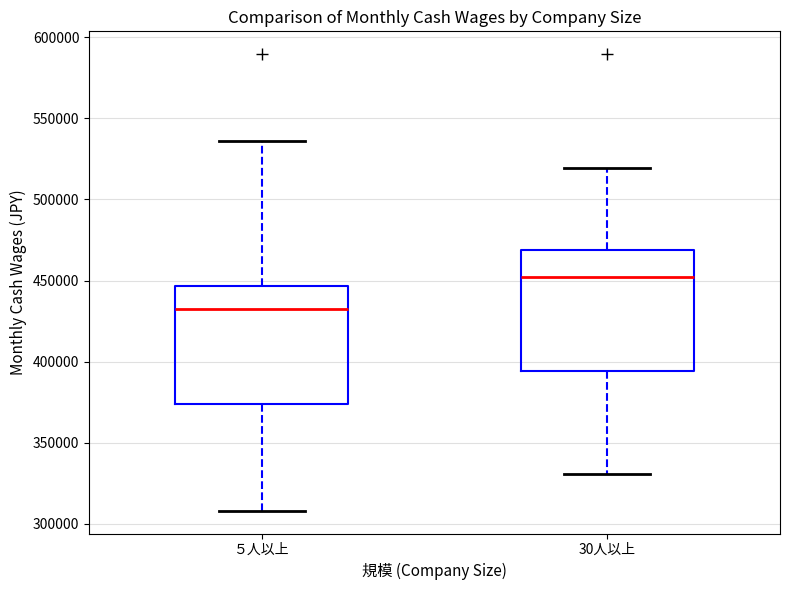

Where does the median line of the box for ５人以上 sit on the y-axis? The values are not printed on the chart, so give them approximately, as read against the axis.

430000